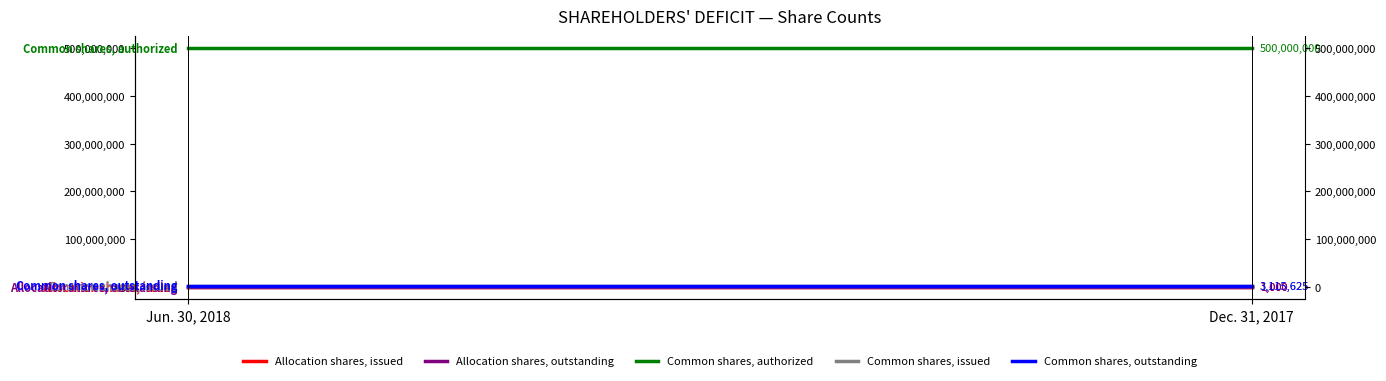

Rank the series at Jun. 30, 2018 from lowest to highest value.

Allocation shares, issued, Allocation shares, outstanding, Common shares, issued, Common shares, outstanding, Common shares, authorized